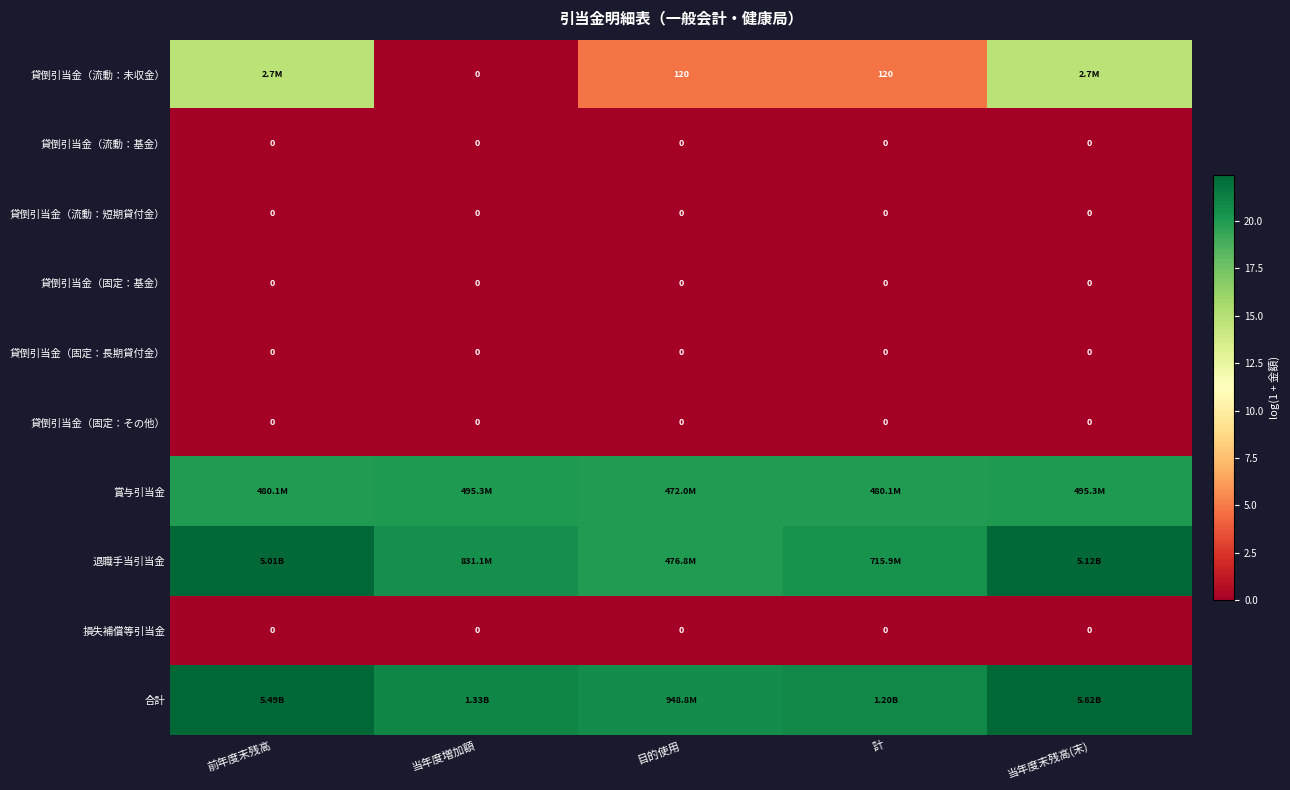

True or false: 貸倒引当金（流動：未収金） has a value of 0.0 at 当年度増加額.

True